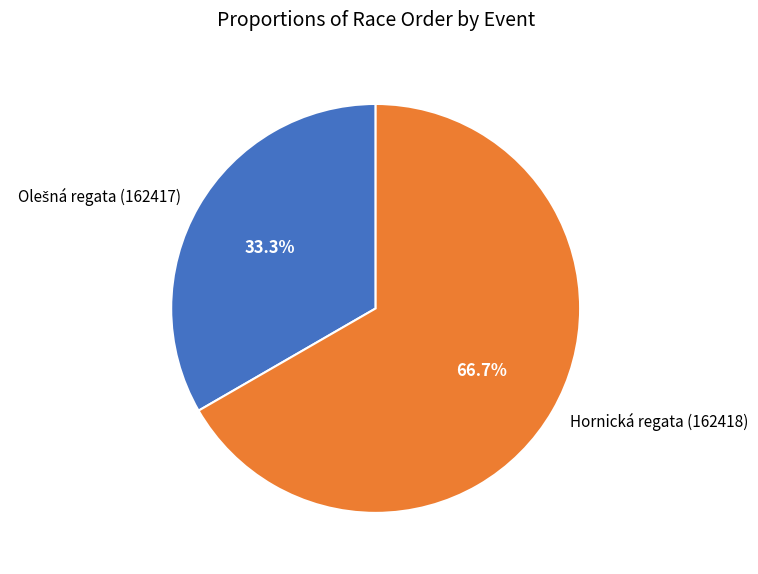

True or false: Hornická regata (162418) accounts for 60% of the total.

False